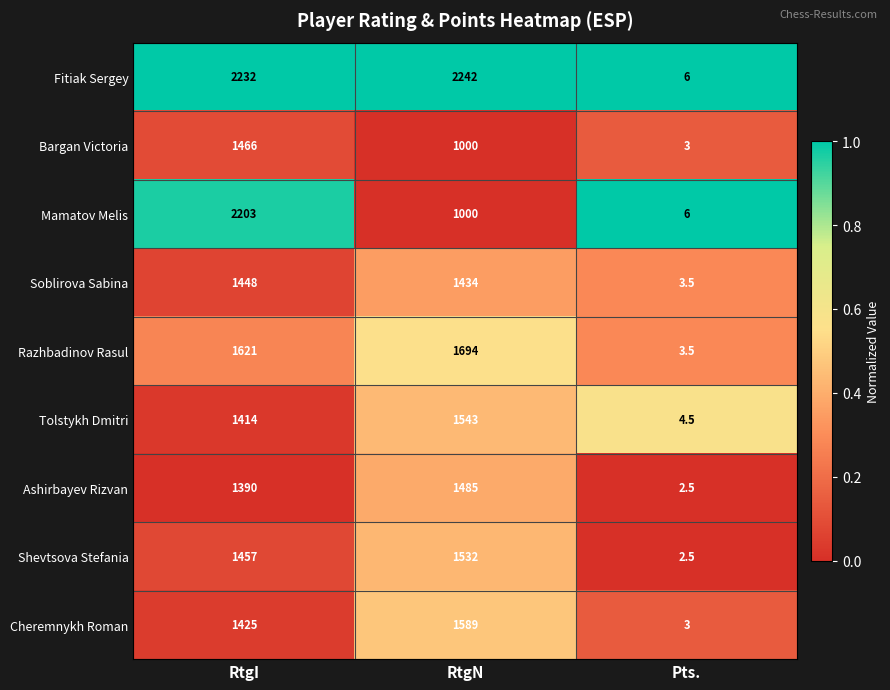

Which label corresponds to the largest value in the chart?

RtgN